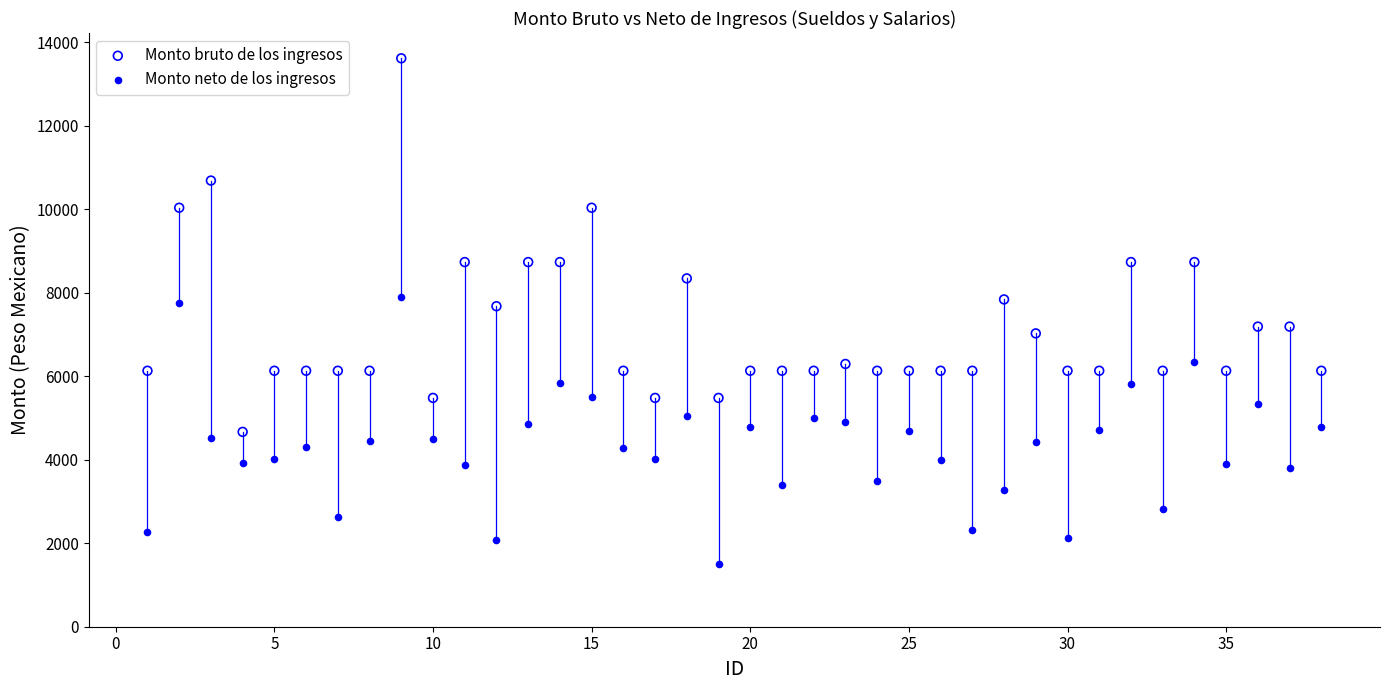

Which series contains the lowest Y value?

Monto neto de los ingresos